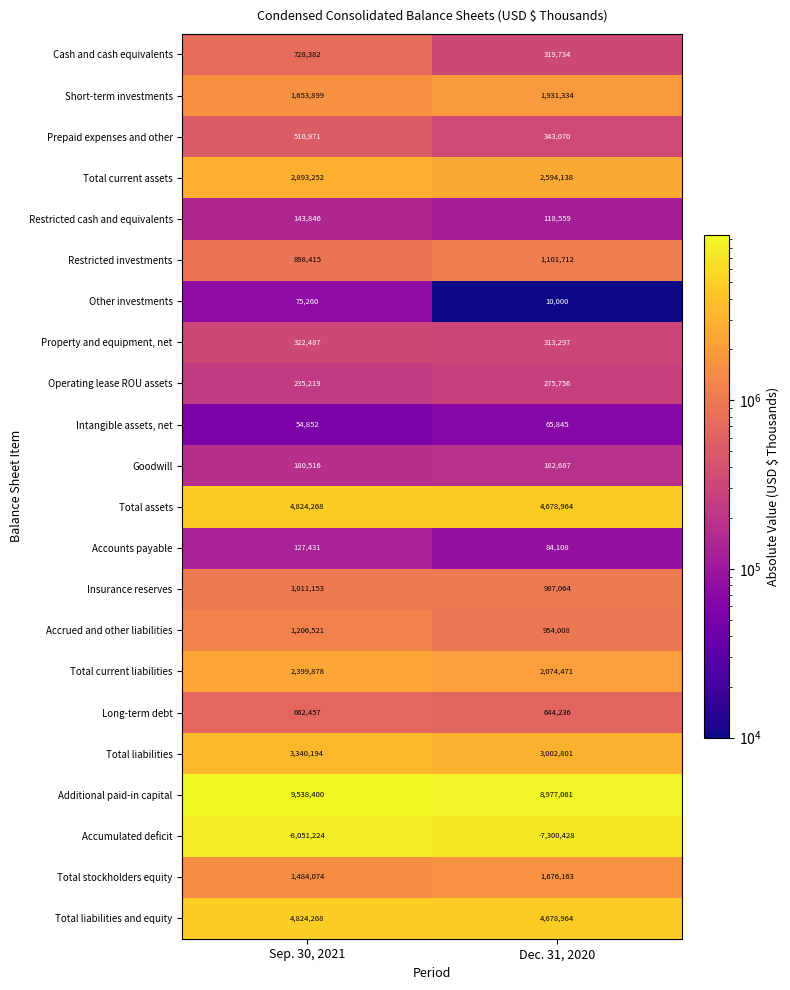

List the labels in order of Restricted investments value, smallest first.

Sep. 30, 2021, Dec. 31, 2020